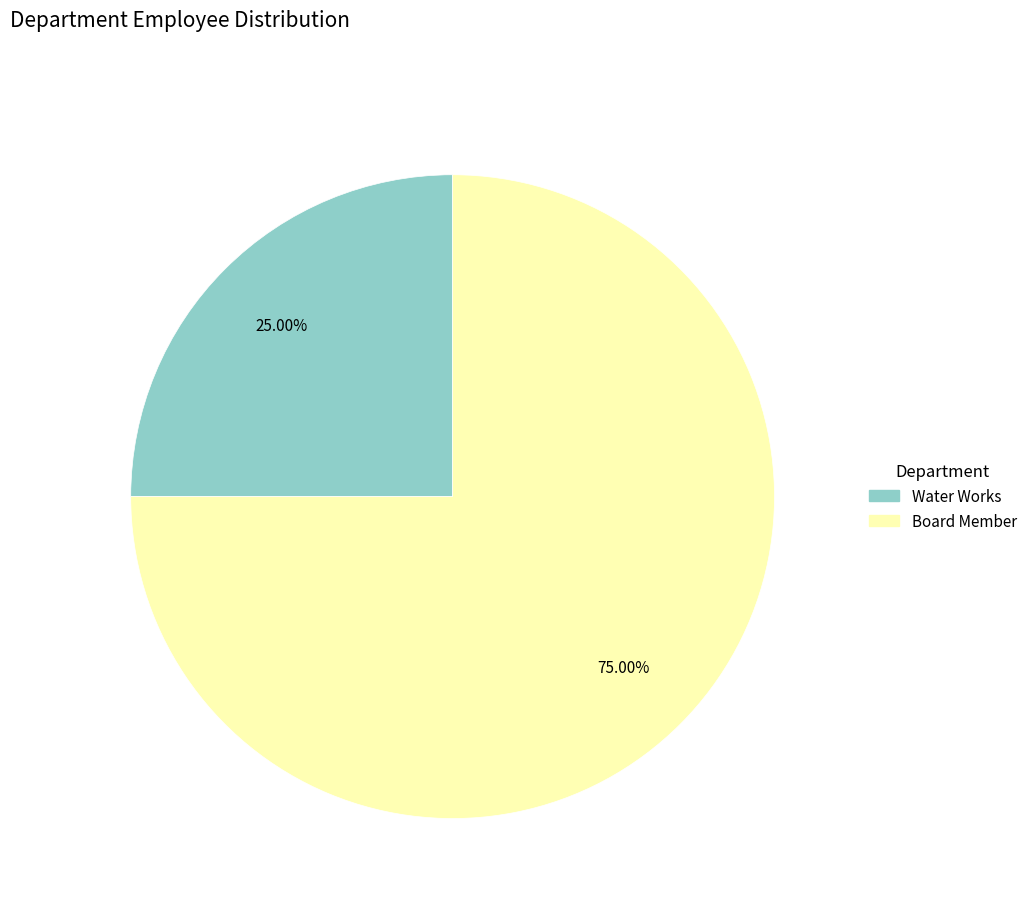

How many segments does this pie chart have?

2